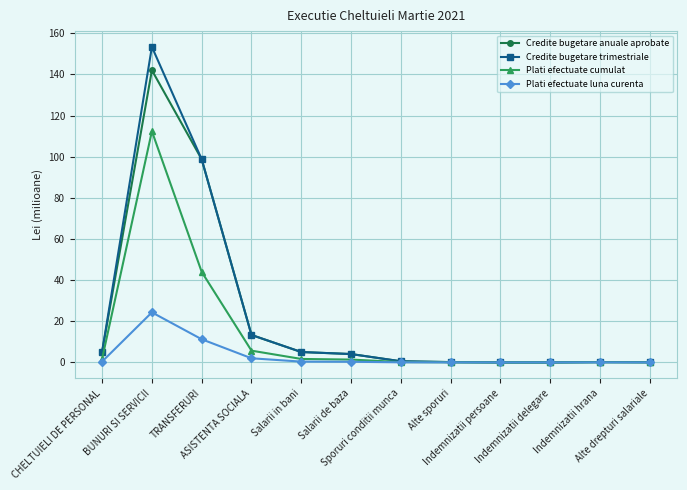

What is the label of the 12th point from the left?

Alte drepturi salariale